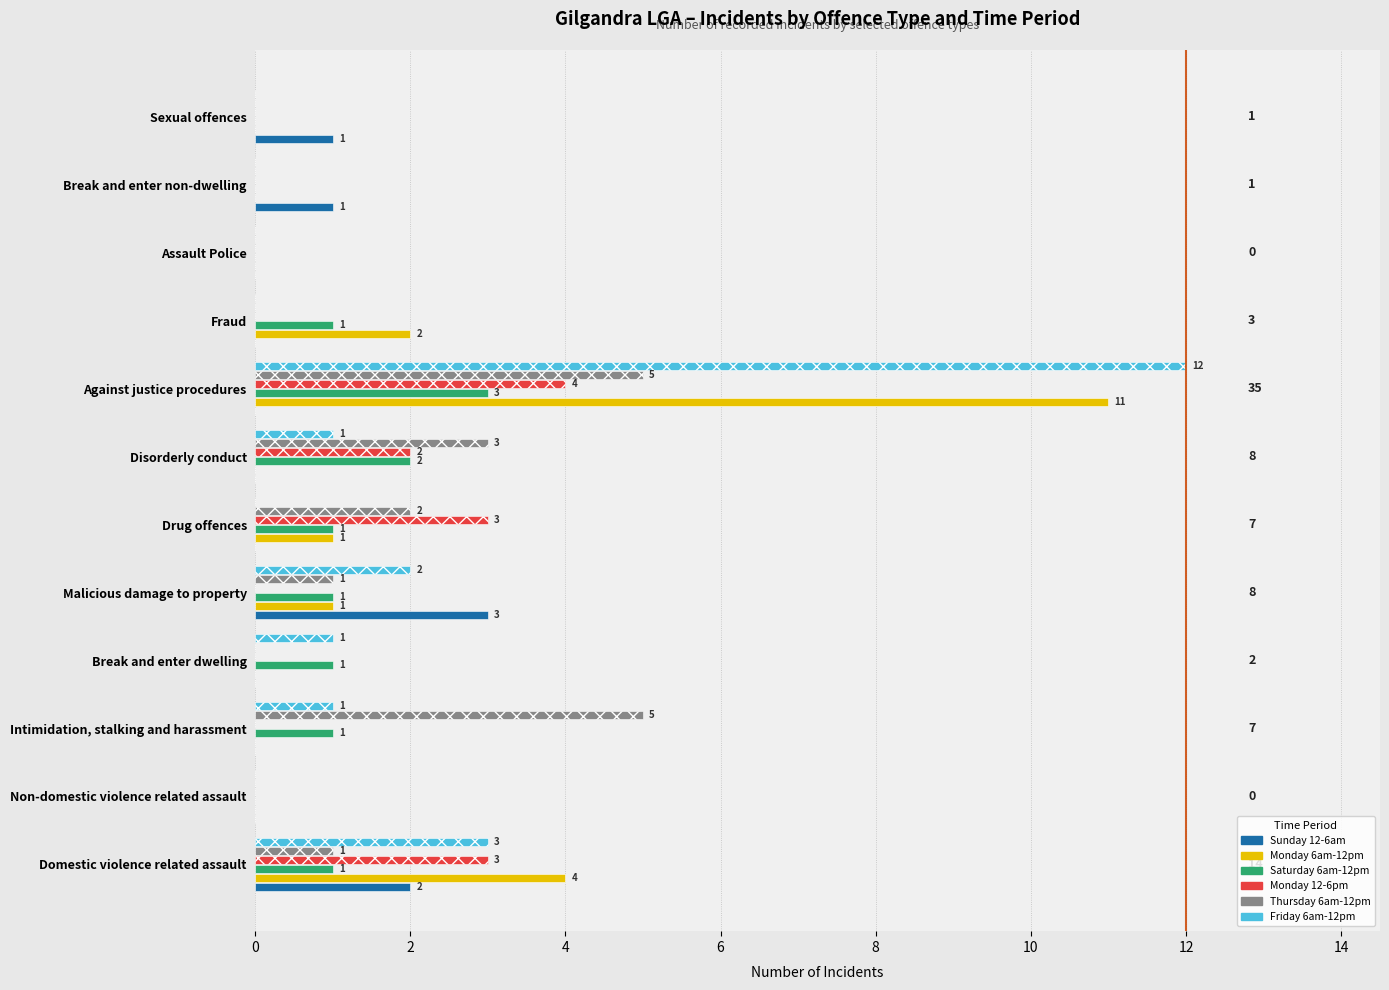

At which label is Thursday 6am-12pm closest to 2?

Drug offences